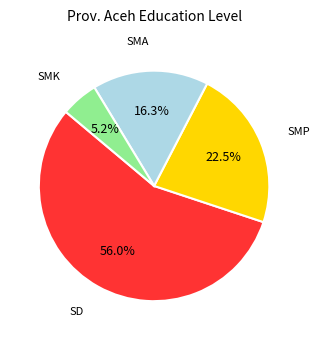

Is there a majority slice in this chart?

Yes